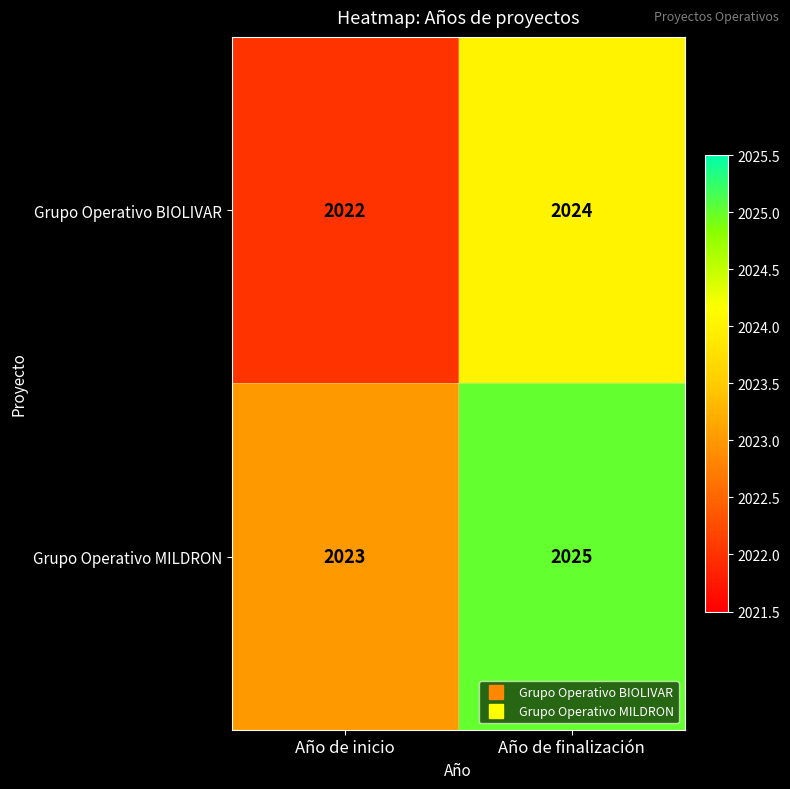

What value does the Grupo Operativo BIOLIVAR series have at Año de finalización?

2024